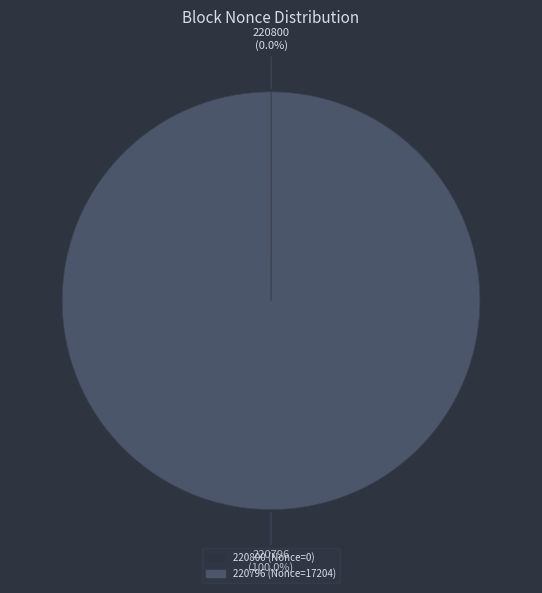

Which category accounts for the majority?

220796